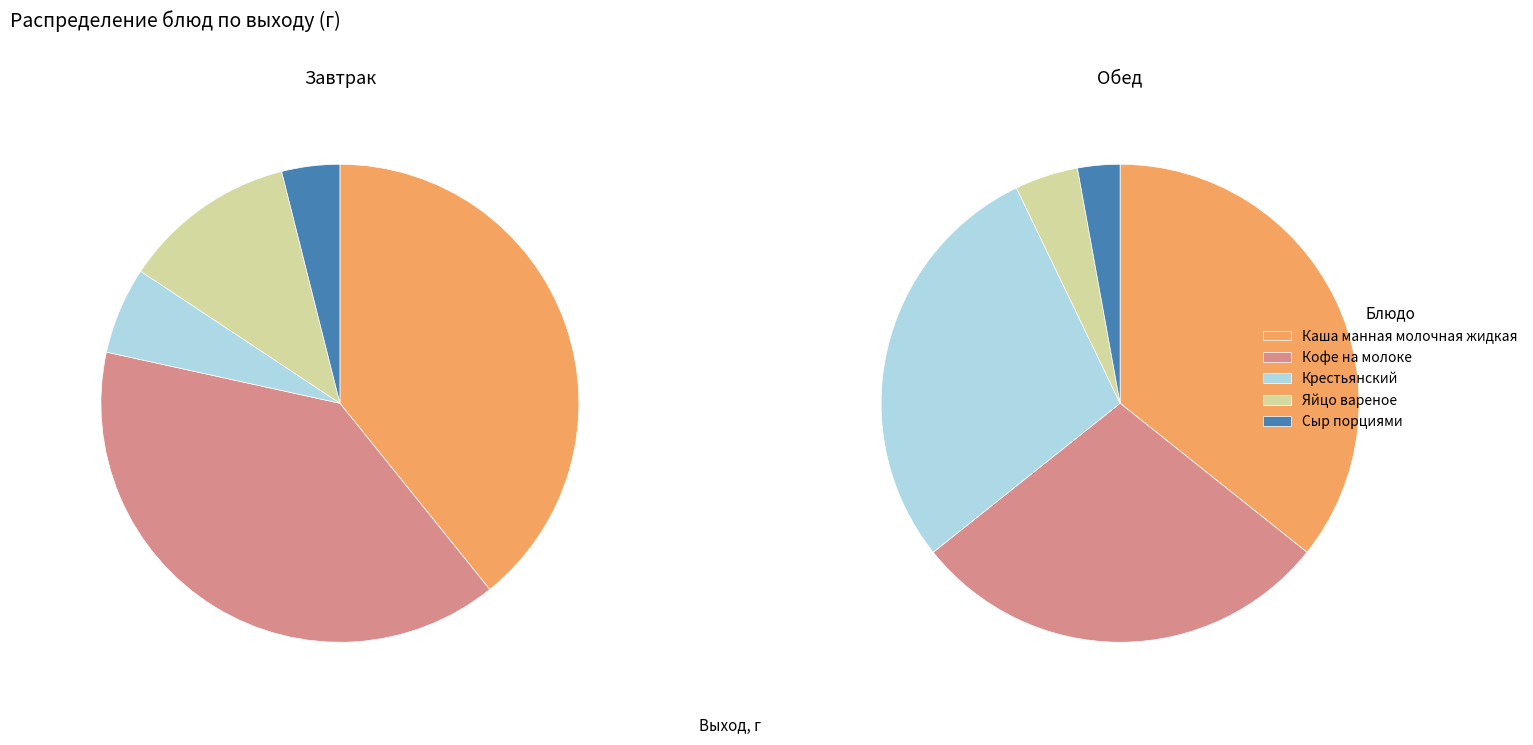

Rank the series by their average value, from highest to lowest.

Обед, Завтрак